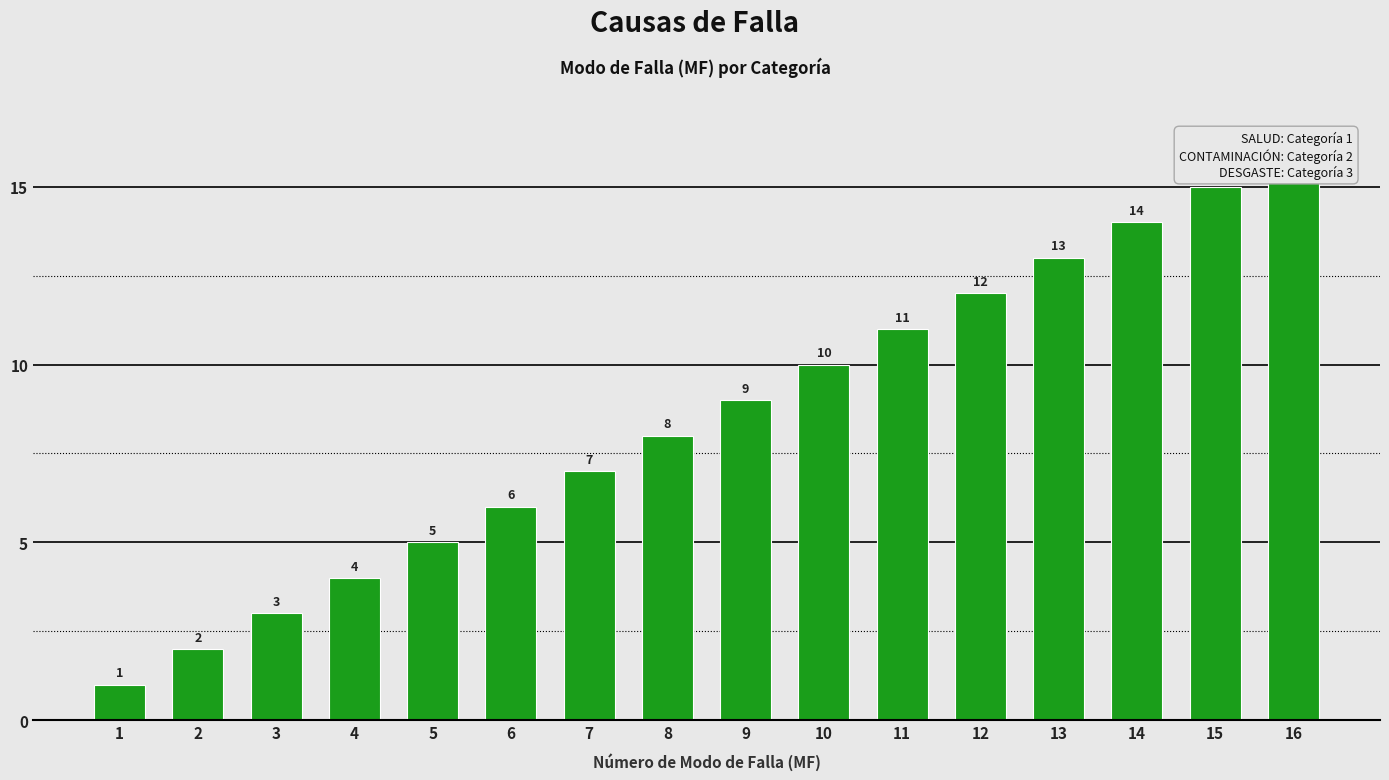

What is the sum of the values at 3 and 4?

7